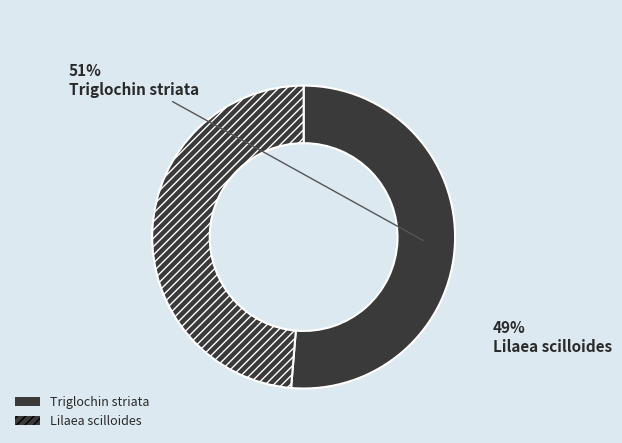

How many segments does this pie chart have?

2